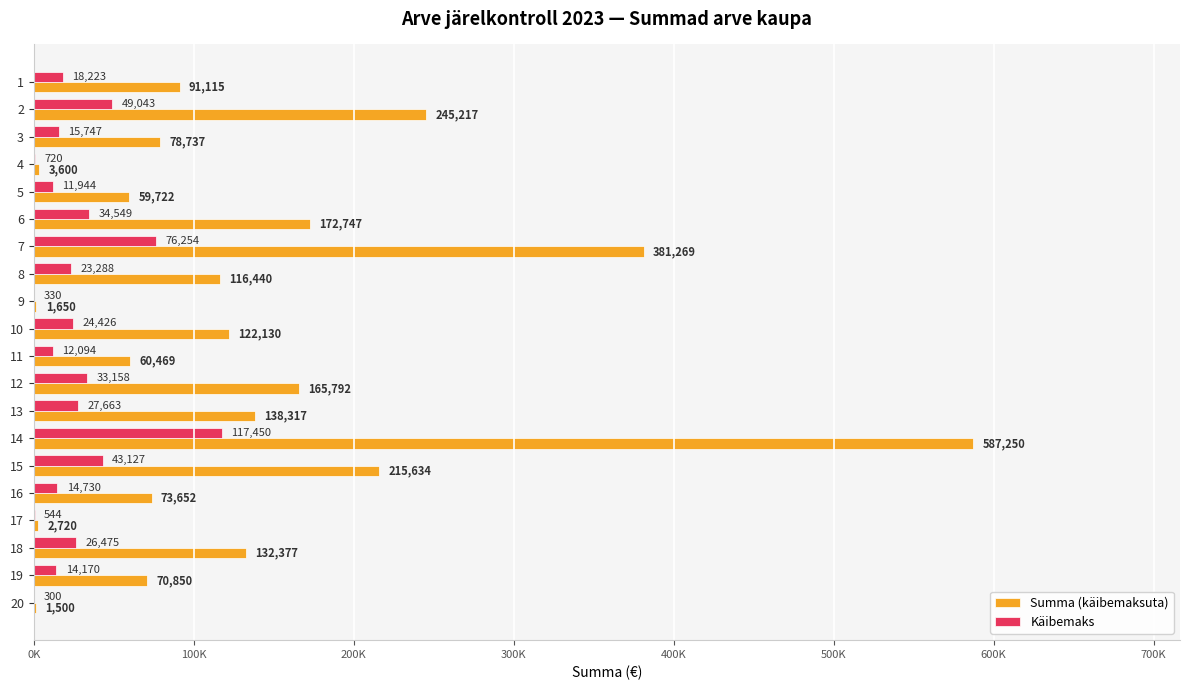

What are all the series names shown in the legend?

Summa (käibemaksuta), Käibemaks